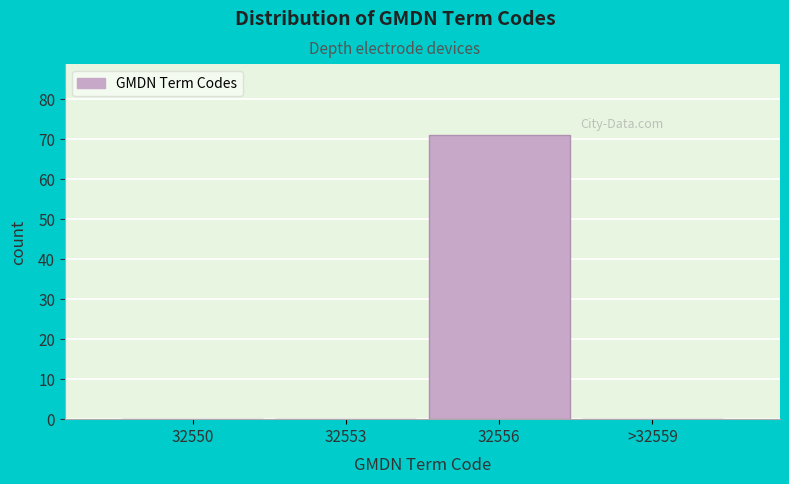

True or false: the data shows 0 at >32559.

True